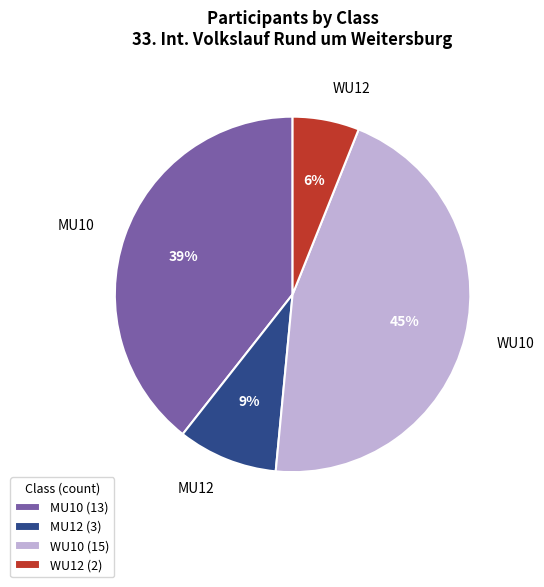

To the nearest percent, what is the combined percentage of WU10 and MU12?

55%